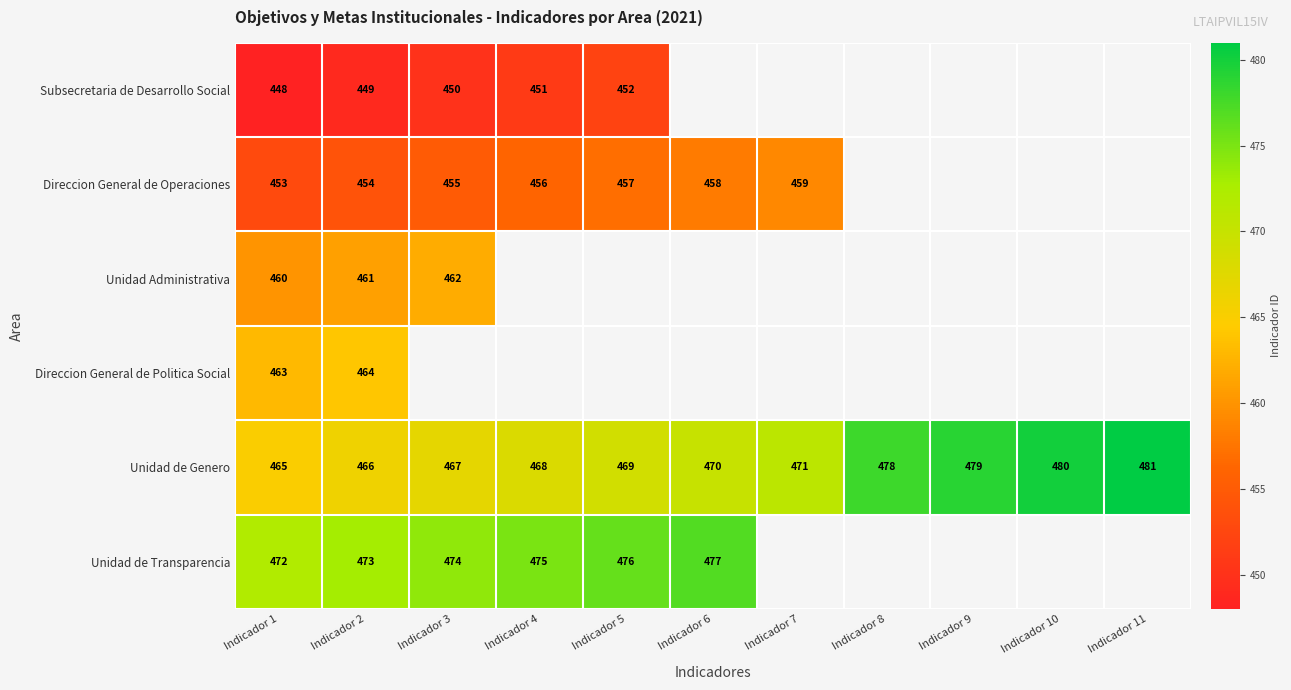

Which label corresponds to the smallest value in the chart?

Indicador 1